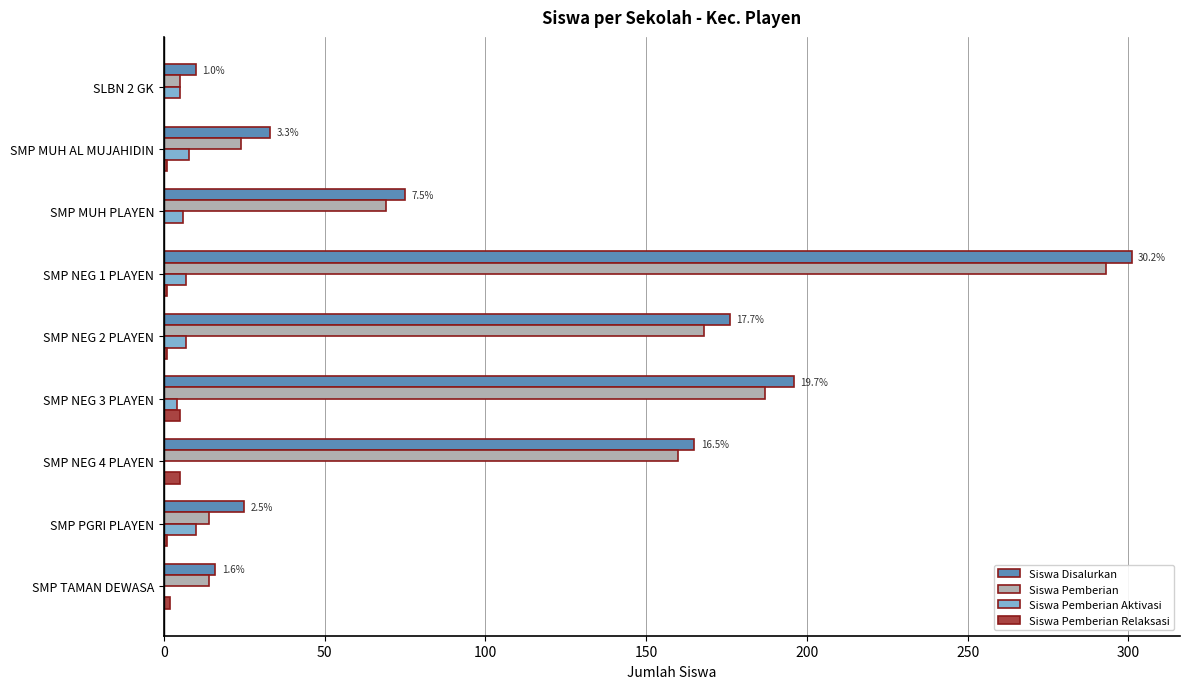

What is the average value of the Siswa Pemberian Relaksasi series?

2